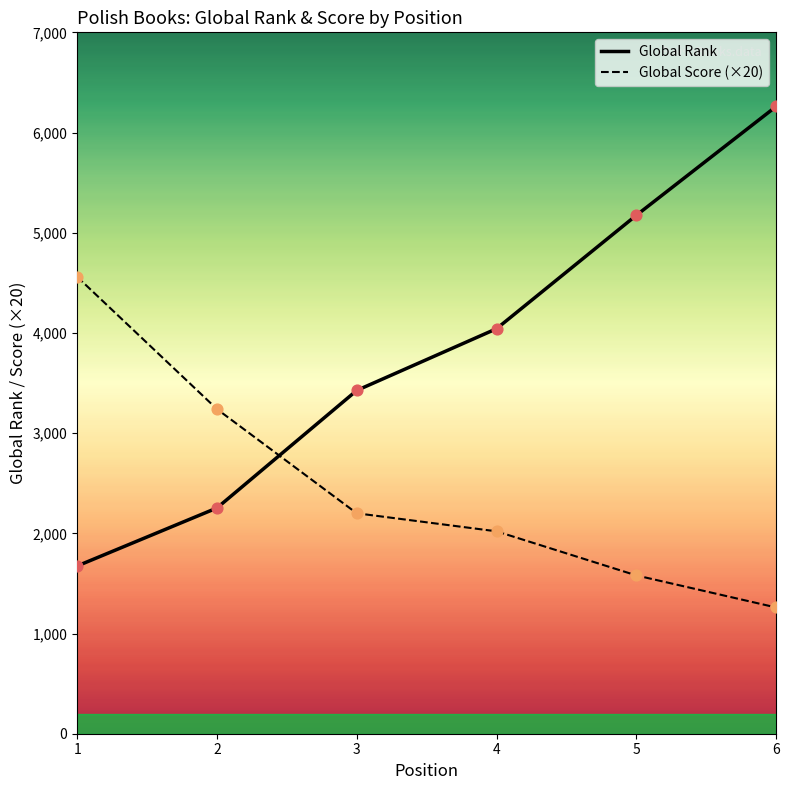

Which series has the widest spread of Y values?

Global Rank